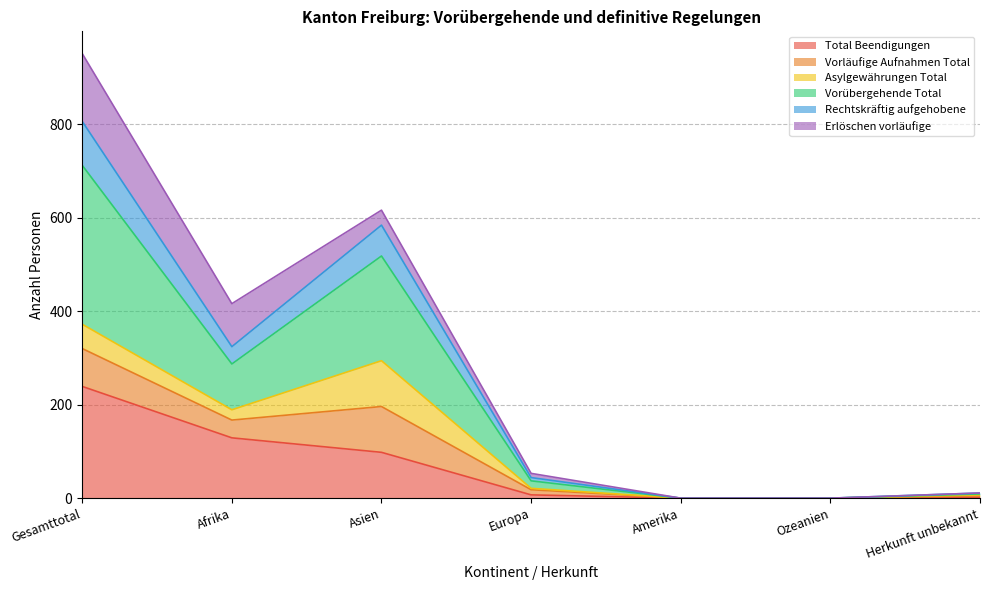

How many values in the Total Beendigungen series are below 7?

3